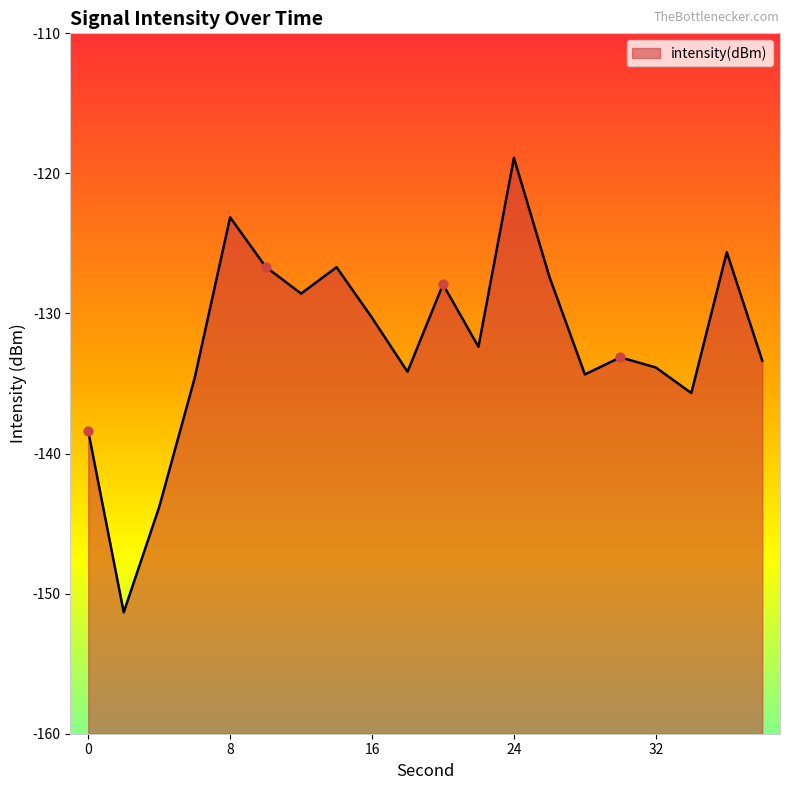

What is the change in value from 24 to 26?

-8.5